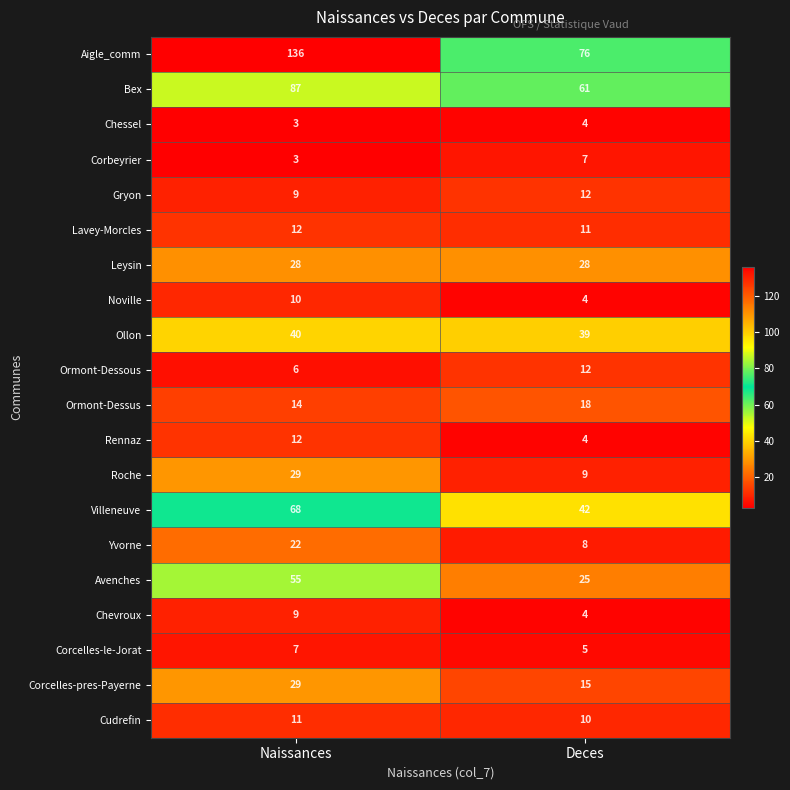

Which category has the lowest value across all series?

Naissances